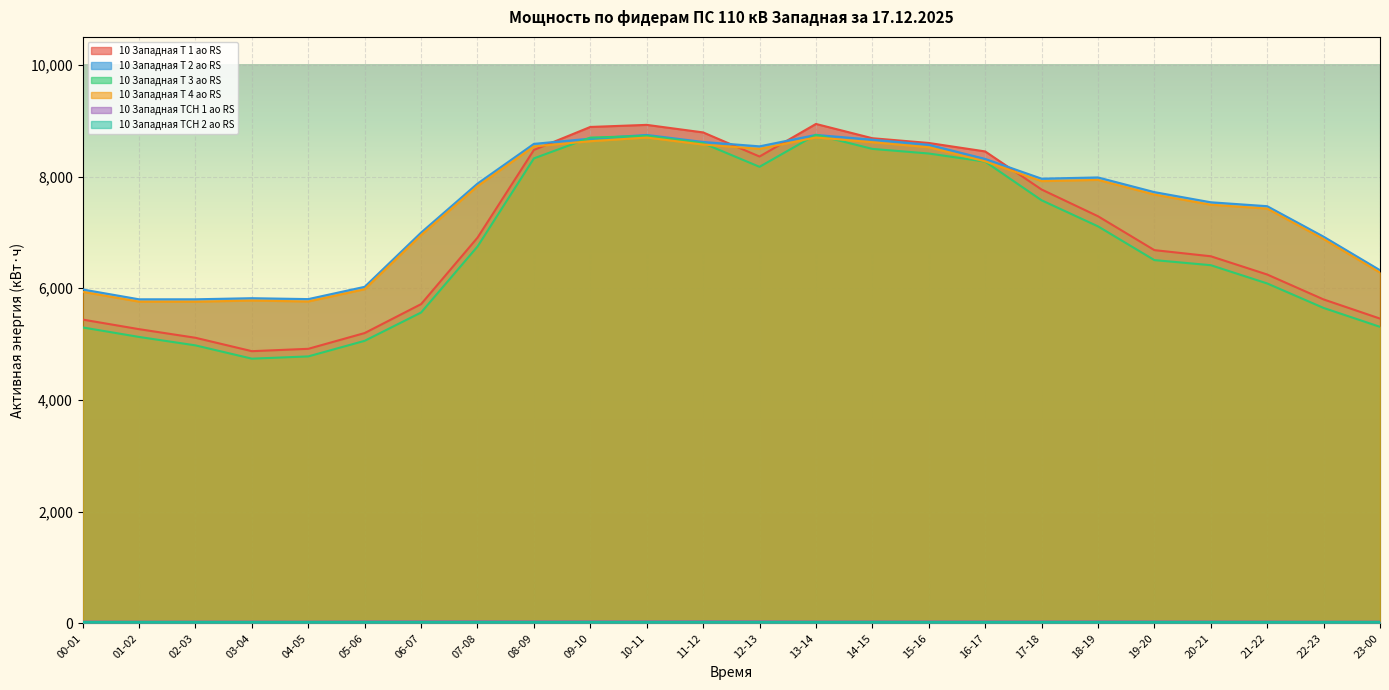

At how many categories does at least one series exceed 3737?

24